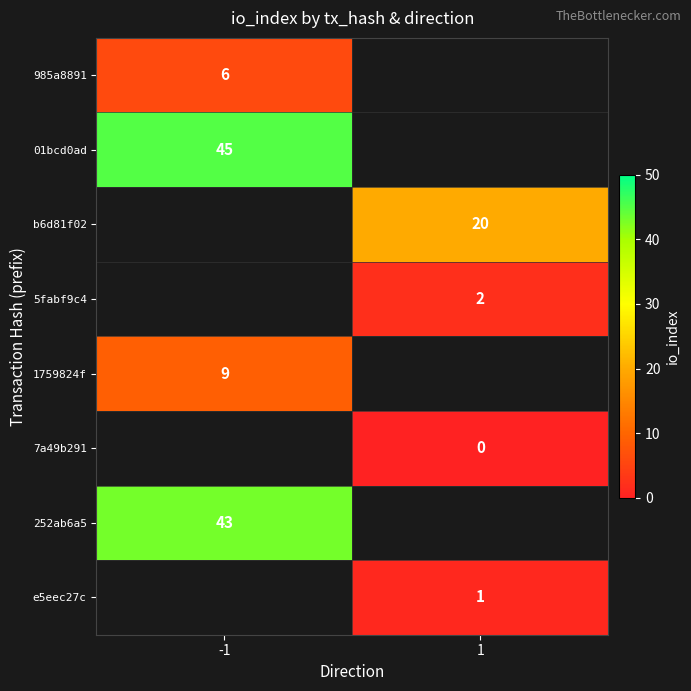

The value of 252ab6a5 at -1 is 43. True or false?

True